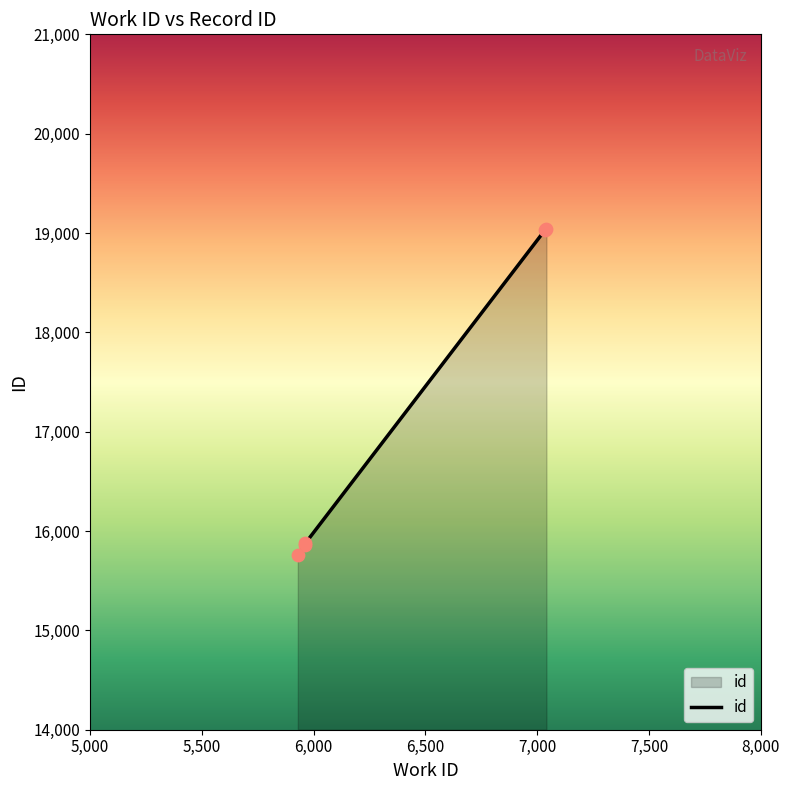

What is the change in value from 5929 to 5962?

+116